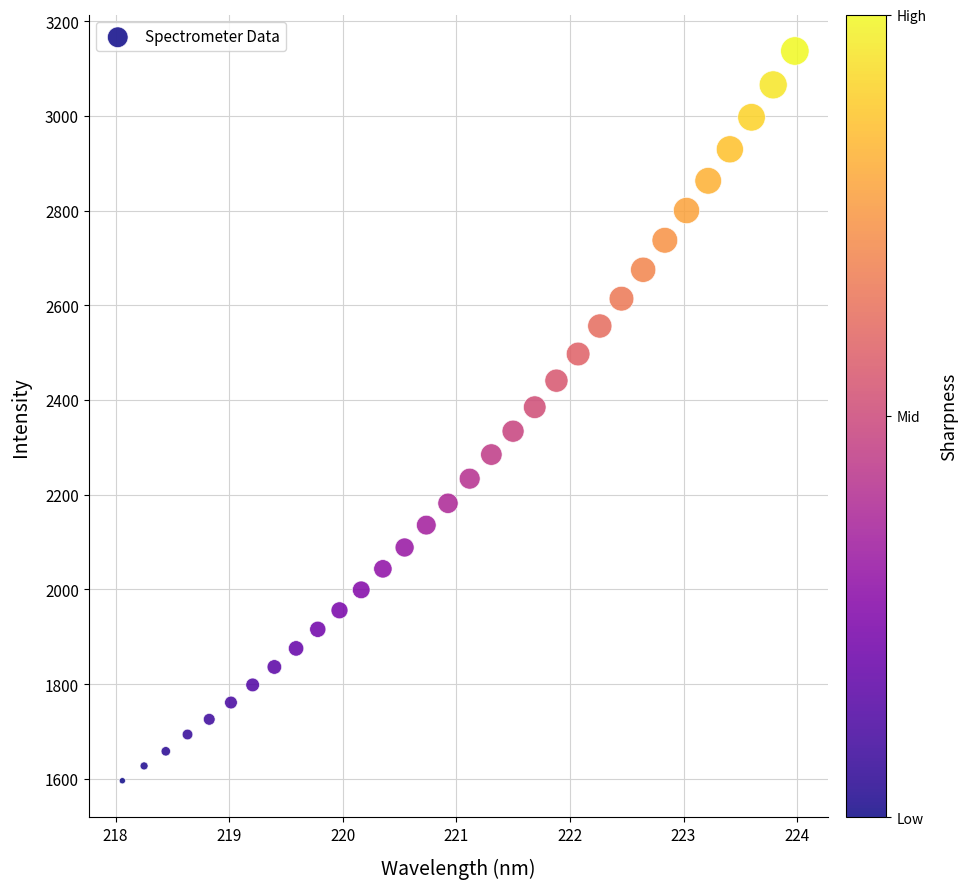

What is the range of Y values (max minus min)?

1541.1